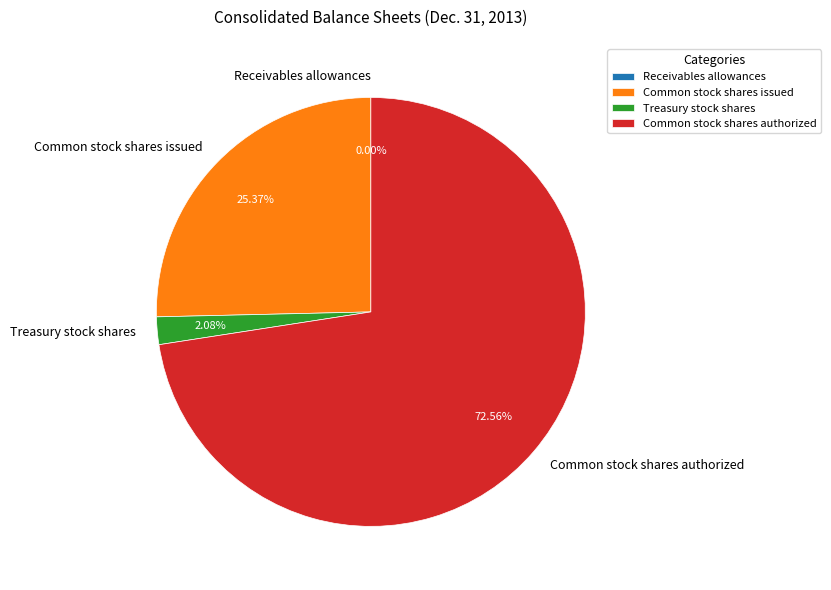

What is the majority slice?

Common stock shares authorized